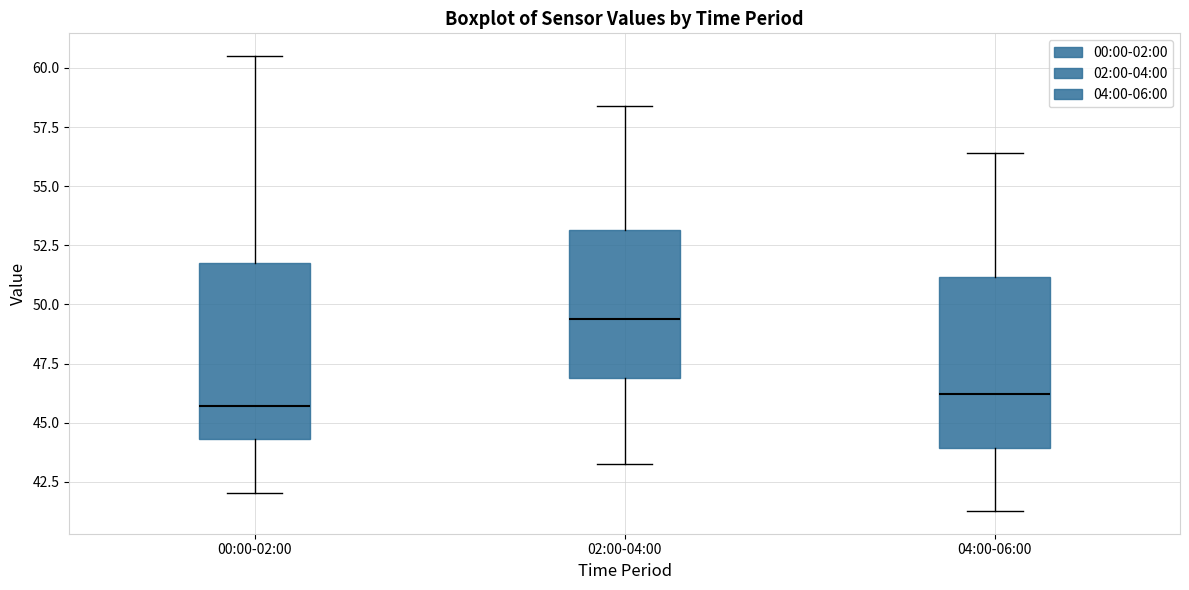

Which box has the lowest median line?

00:00-02:00